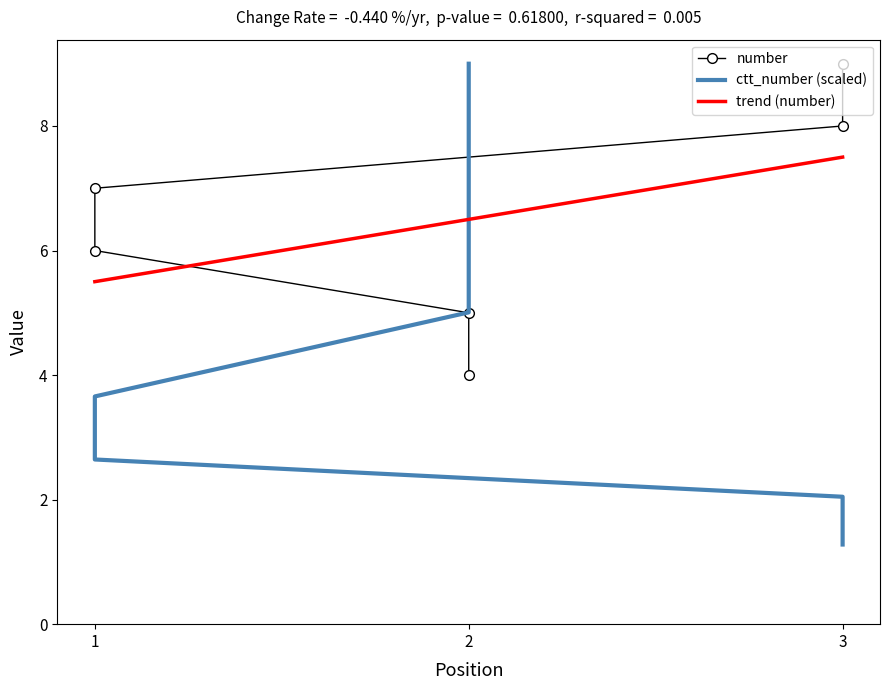

Between 3 and 1, which is larger?

3